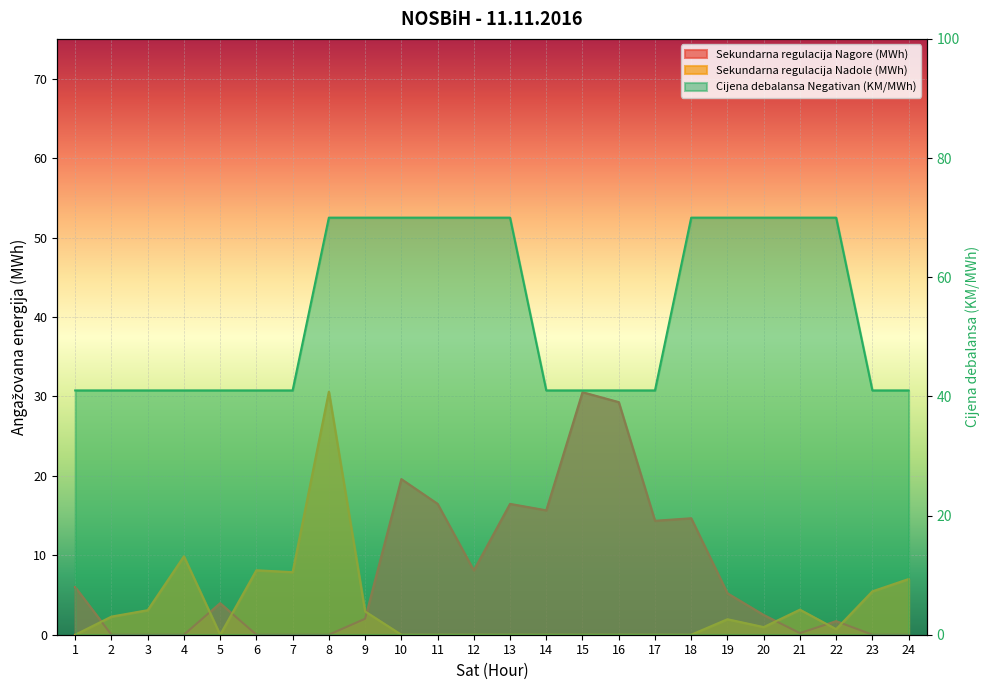

At which label is Sekundarna regulacija Nagore (MWh) closest to 15?

18